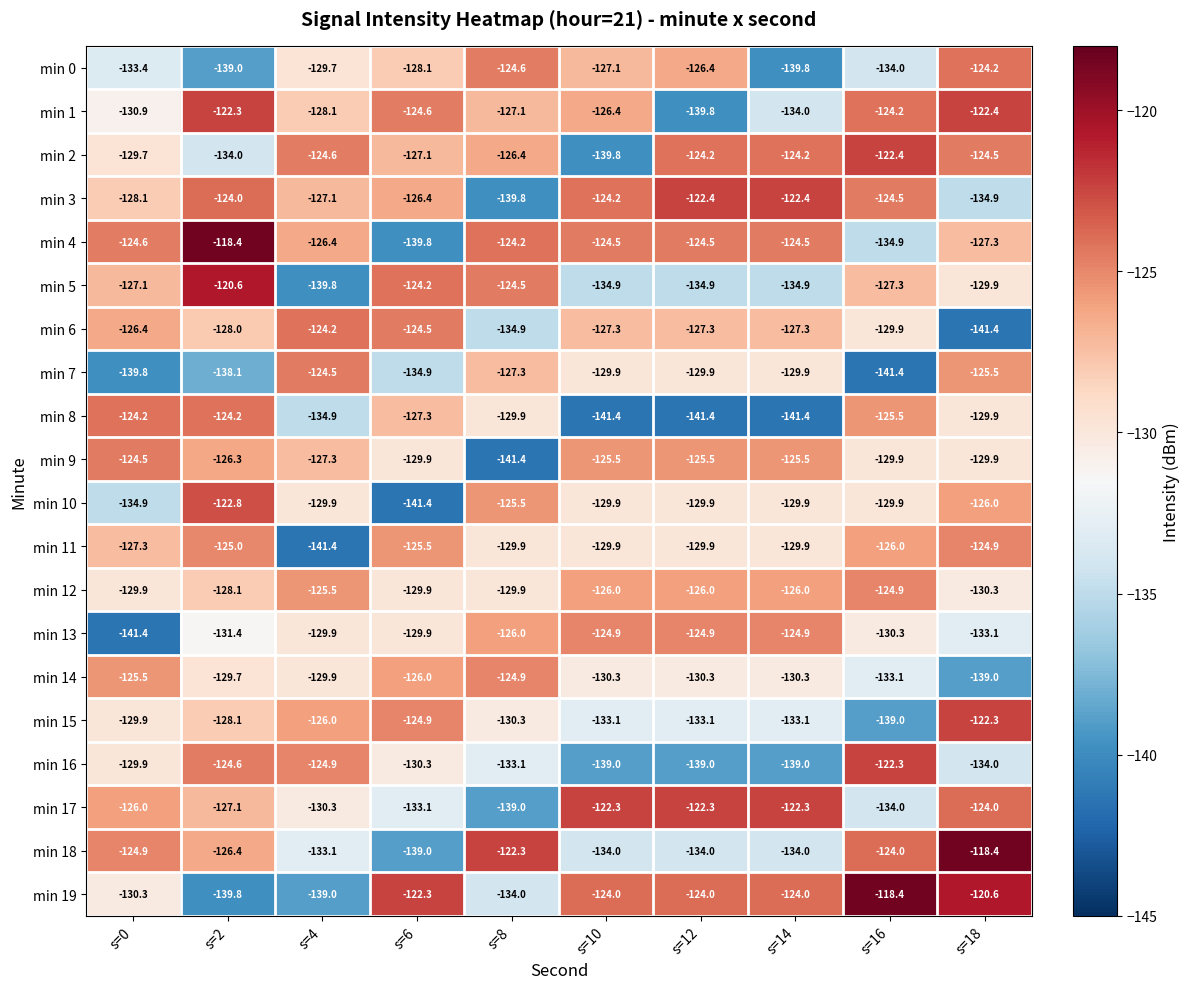

At which category is the sum across all series the highest?

s=2